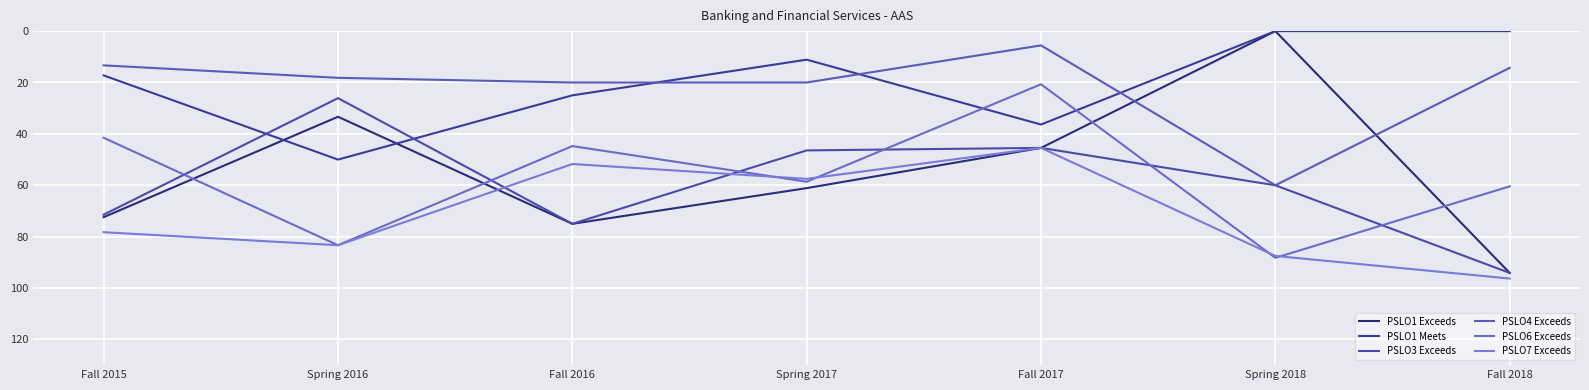

The PSLO1 Meets series shows 15.4 at Fall 2017. True or false?

False